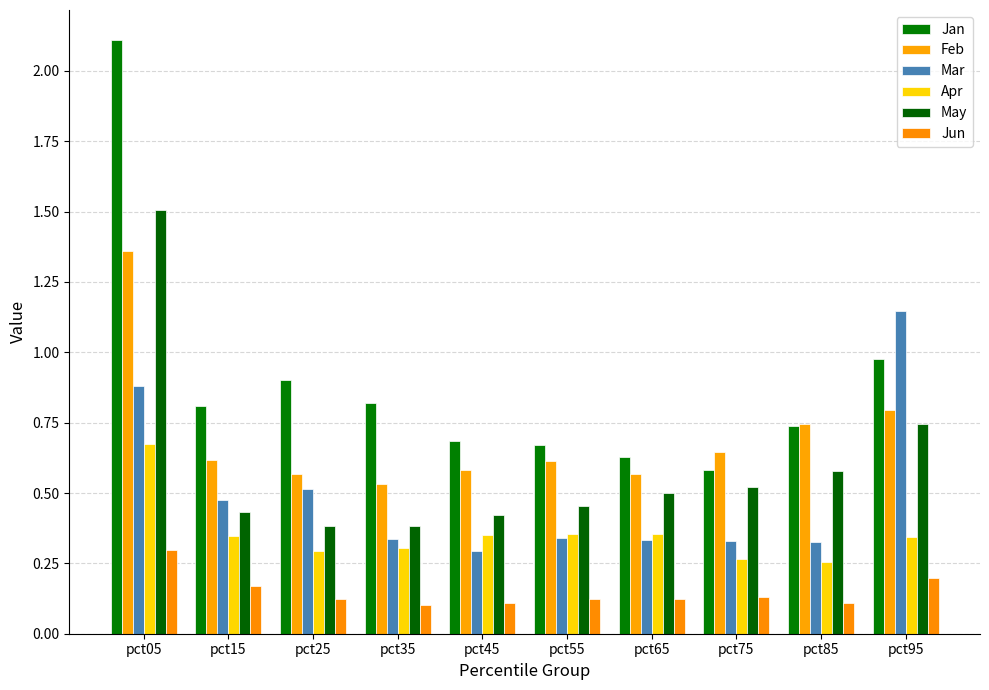

What is the sum of the Jan values at pct25 and pct85?

1.6